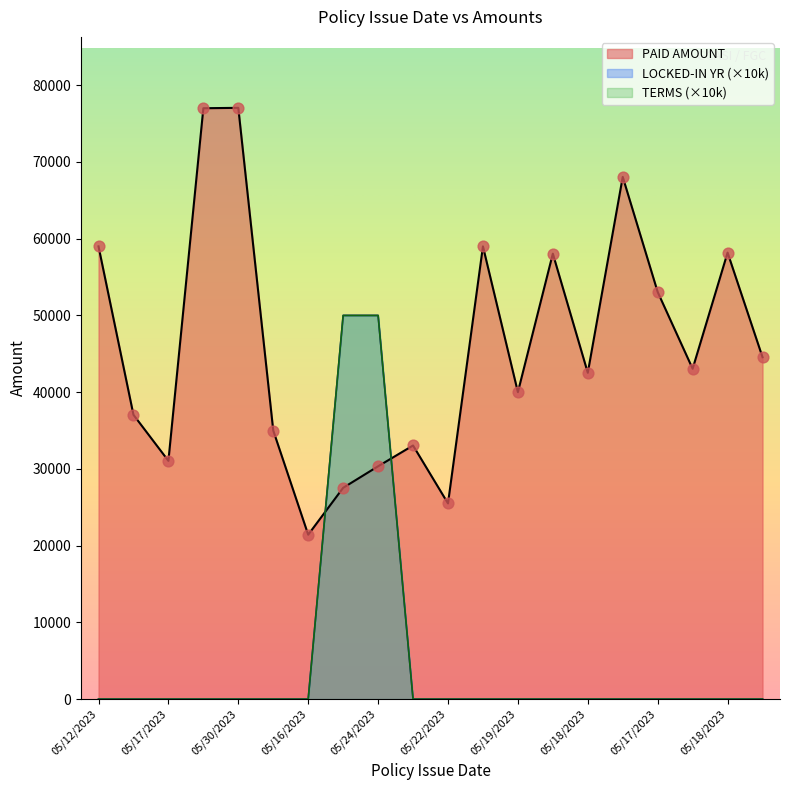

At which category is the sum across all series the highest?

05/24/2023